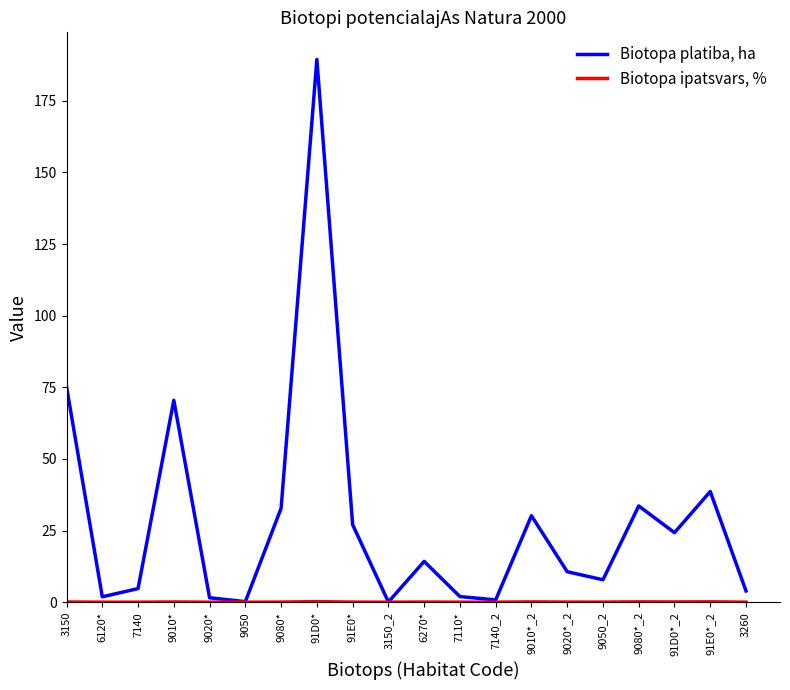

Where is Biotopa platiba, ha nearest to the value 94?

3150